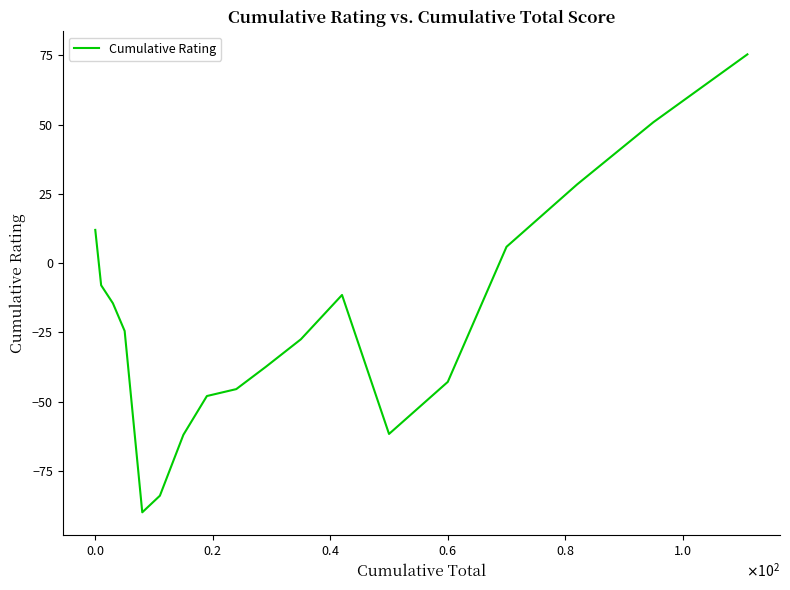

What is the smallest value displayed?

-90.0